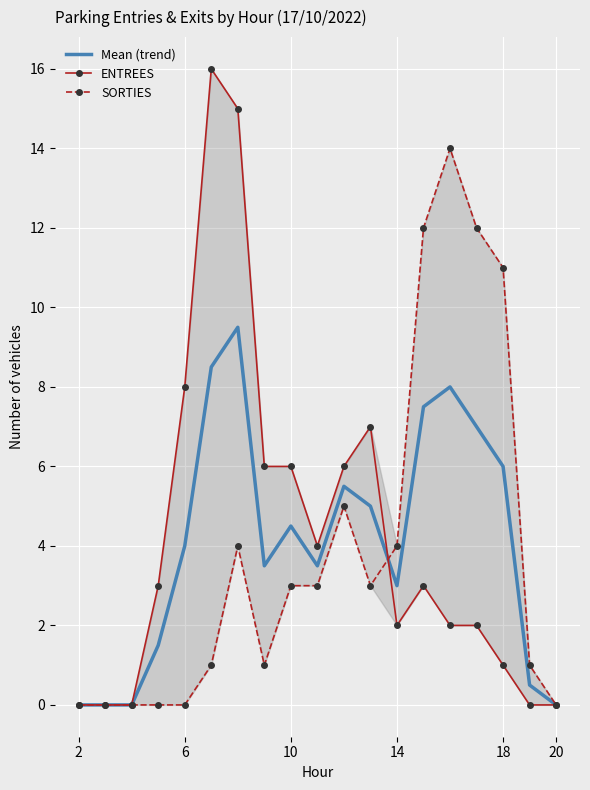

At how many categories does at least one series exceed 13?

3